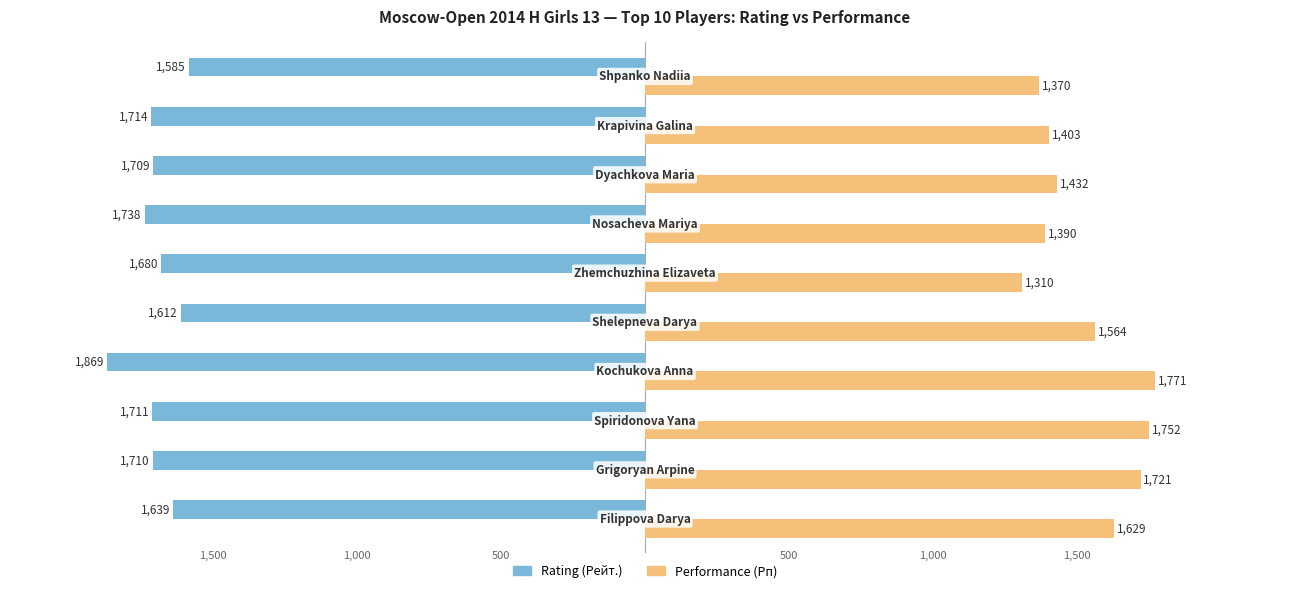

What is the difference between the maximum and second lowest values in the Performance (Рп) series?

401